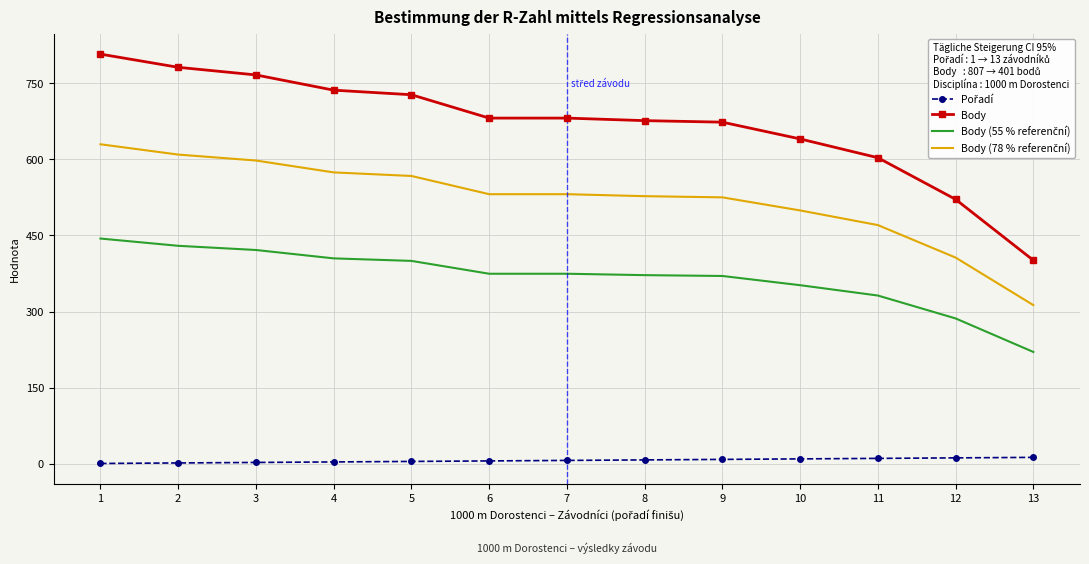

Which series has the widest spread of values?

Body